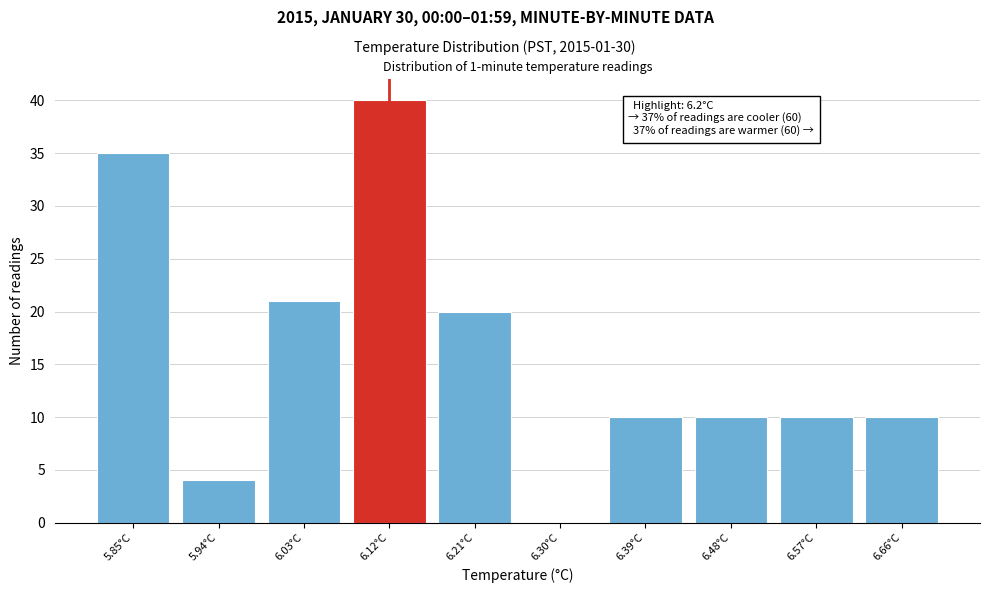

Reading right to left, extract all data points from this chart.

6.66°C=10	6.57°C=10	6.48°C=10	6.39°C=10	6.30°C=0	6.21°C=20	6.12°C=40	6.03°C=21	5.94°C=4	5.85°C=35